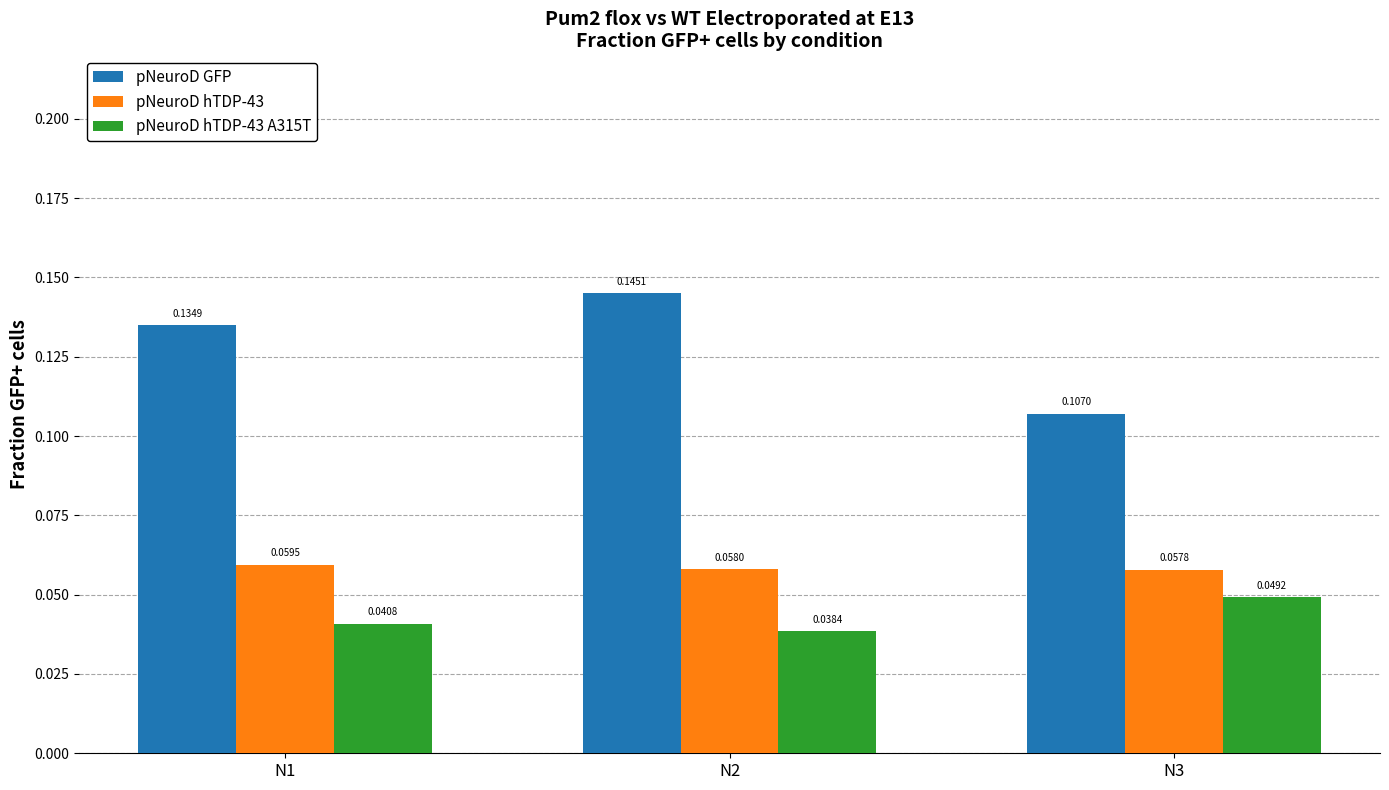

Are the bars horizontal?

No